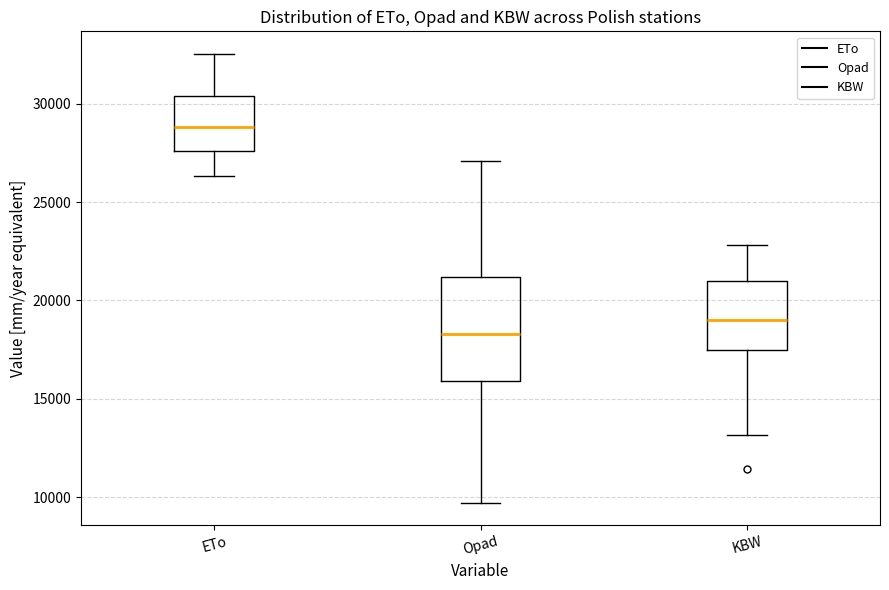

Where does the median line of the box for KBW sit on the y-axis? The values are not printed on the chart, so give them approximately, as read against the axis.

19000